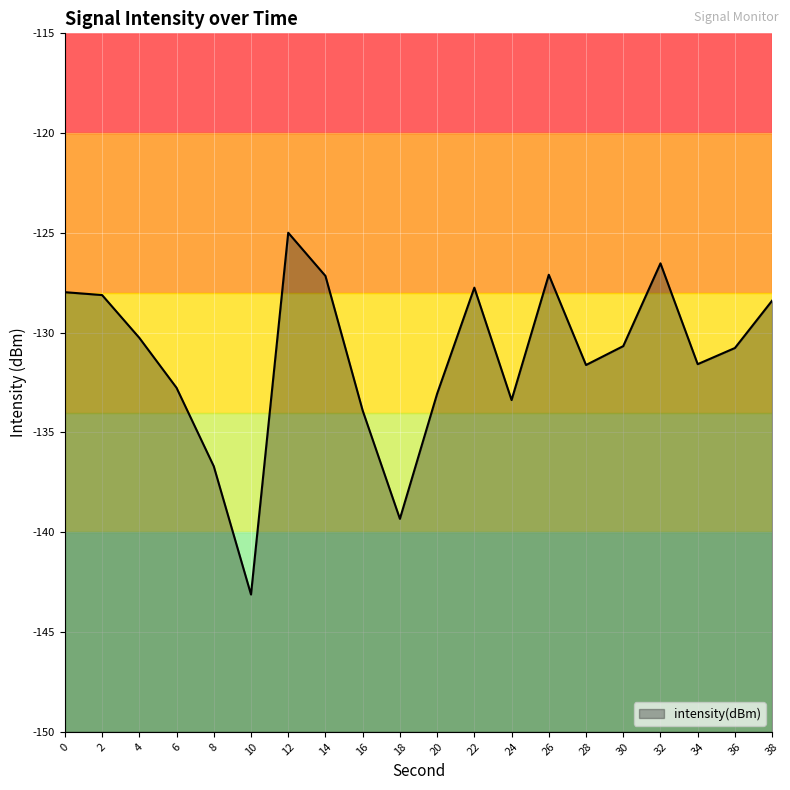

Which category has the highest value across all series?

12